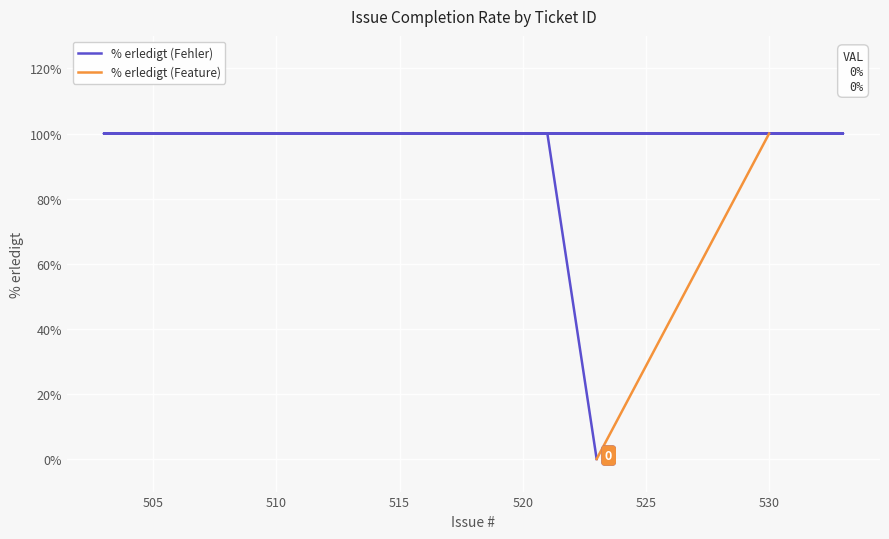

What is the label of the 11th point from the right?

522